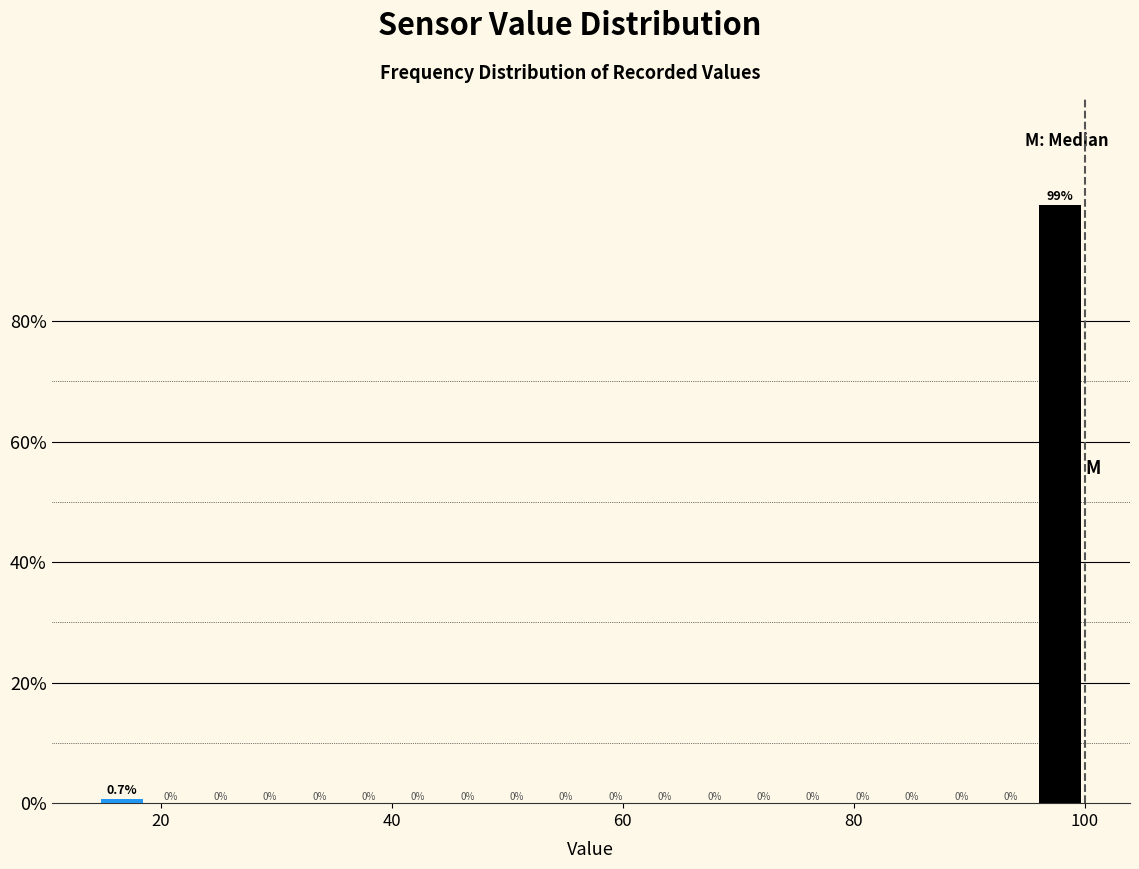

Read against the x-axis, roughly where is the centre of the tallest bar?

98